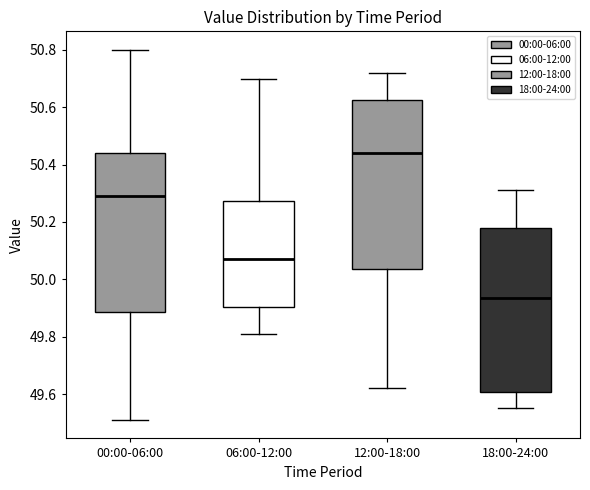

Reading left to right, read every box against the y-axis: the position of its median line, the range the box covers, and the ends of its whiskers. The values are not printed on the chart, so give them approximately, as read against the axis.

00:00-06:00: median 50.30, box 49.88 to 50.44, whiskers 49.52 to 50.80
06:00-12:00: median 50.08, box 49.90 to 50.28, whiskers 49.82 to 50.70
12:00-18:00: median 50.44, box 50.04 to 50.62, whiskers 49.62 to 50.72
18:00-24:00: median 49.94, box 49.60 to 50.18, whiskers 49.56 to 50.32